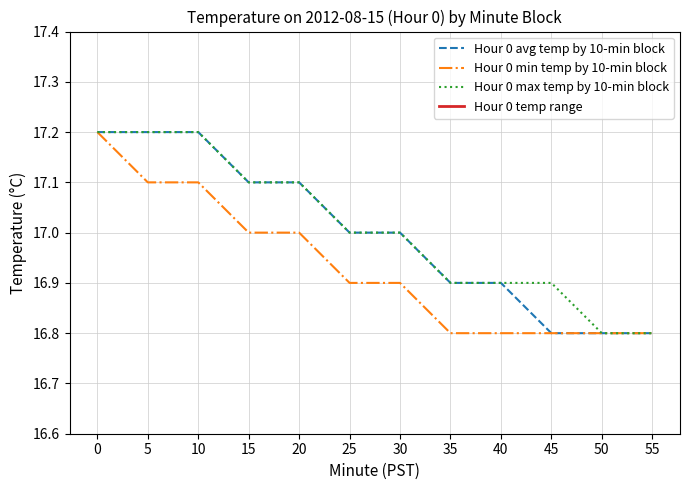

Reading left to right, extract all data points from this chart.

Hour 0 avg temp by 10-min block: 17.2	17.2	17.2	17.1	17.1	17.0	17.0	16.9	16.9	16.8	16.8	16.8
Hour 0 min temp by 10-min block: 17.2	17.1	17.1	17.0	17.0	16.9	16.9	16.8	16.8	16.8	16.8	16.8
Hour 0 max temp by 10-min block: 17.2	17.2	17.2	17.1	17.1	17.0	17.0	16.9	16.9	16.9	16.8	16.8
Hour 0 temp range: 0.0	0.1	0.1	0.1	0.1	0.1	0.1	0.1	0.1	0.1	0.0	0.0